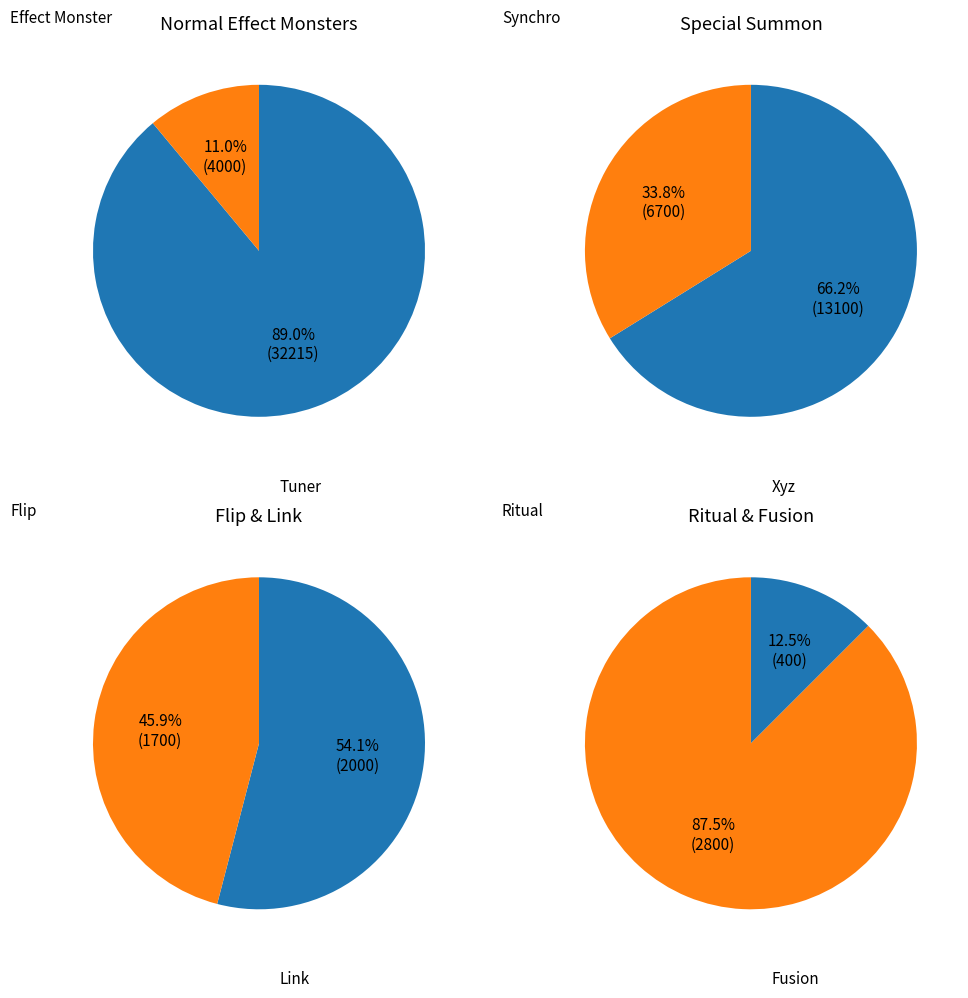

How many segments does this pie chart have?

8